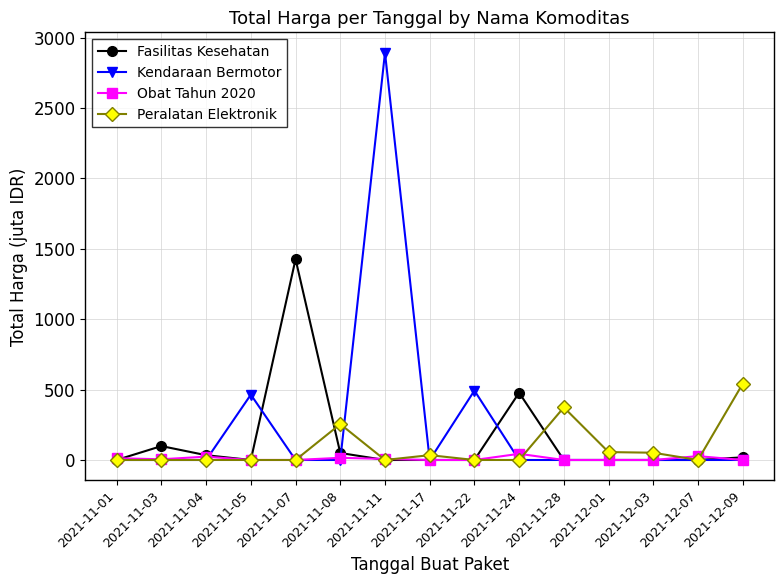

How many lines are shown in the chart?

4